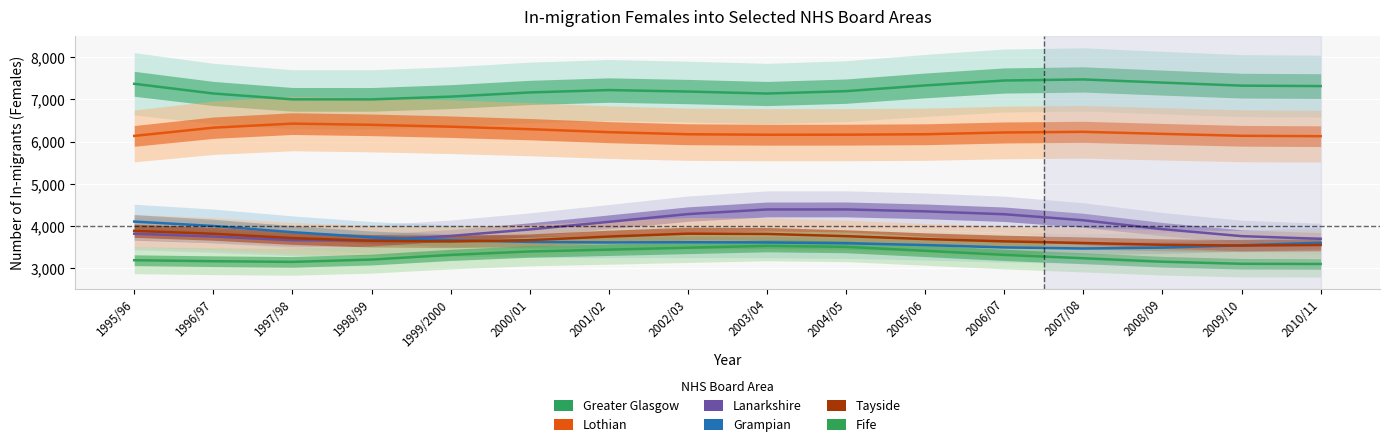

What is the approximate value of Tayside at 2007/08?

3600.6